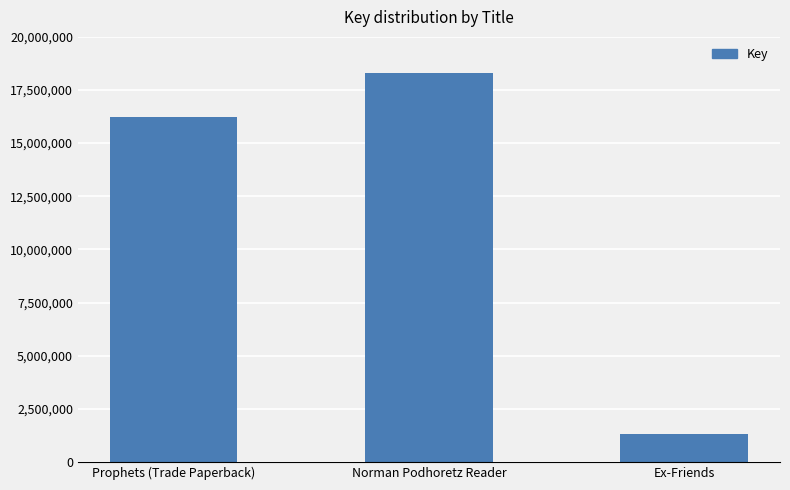

What value does the data have at Norman Podhoretz Reader?

18319462